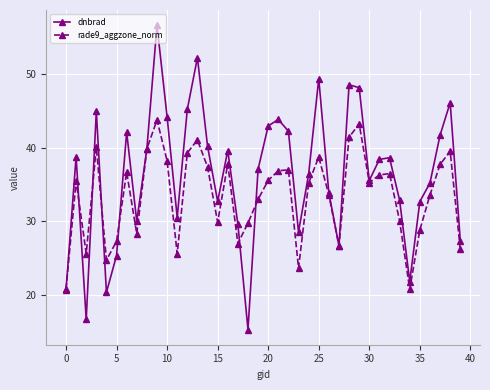

In rade9_aggzone_norm, how many points are higher than both neighbors (excluding endpoints)?

11